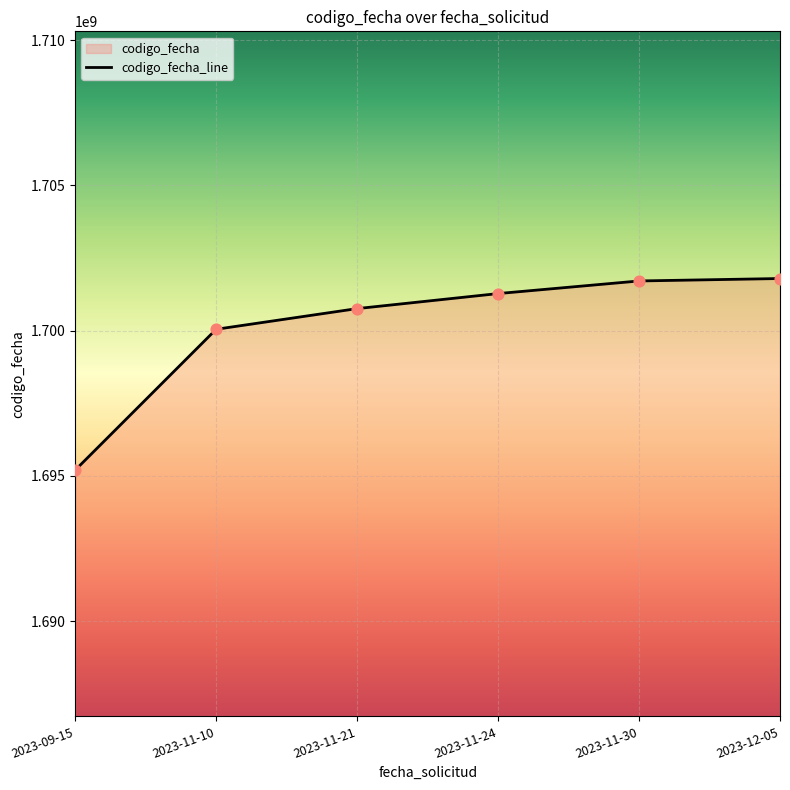

Which has a higher value, 2023-11-21 or 2023-12-05?

2023-12-05